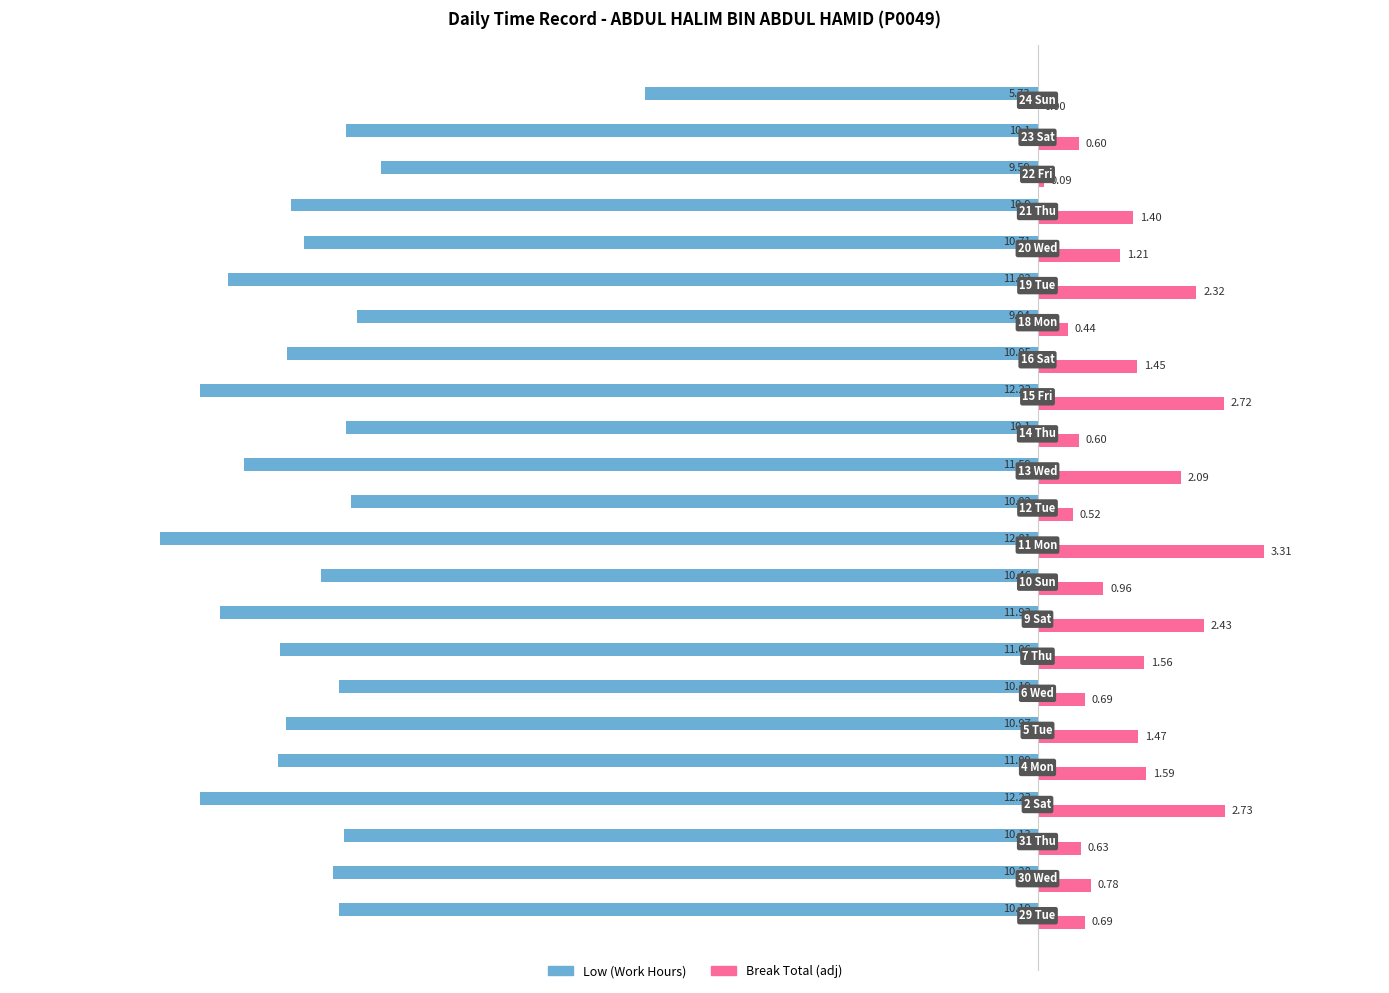

Which series has the largest range (max minus min)?

Low (Work Hours)